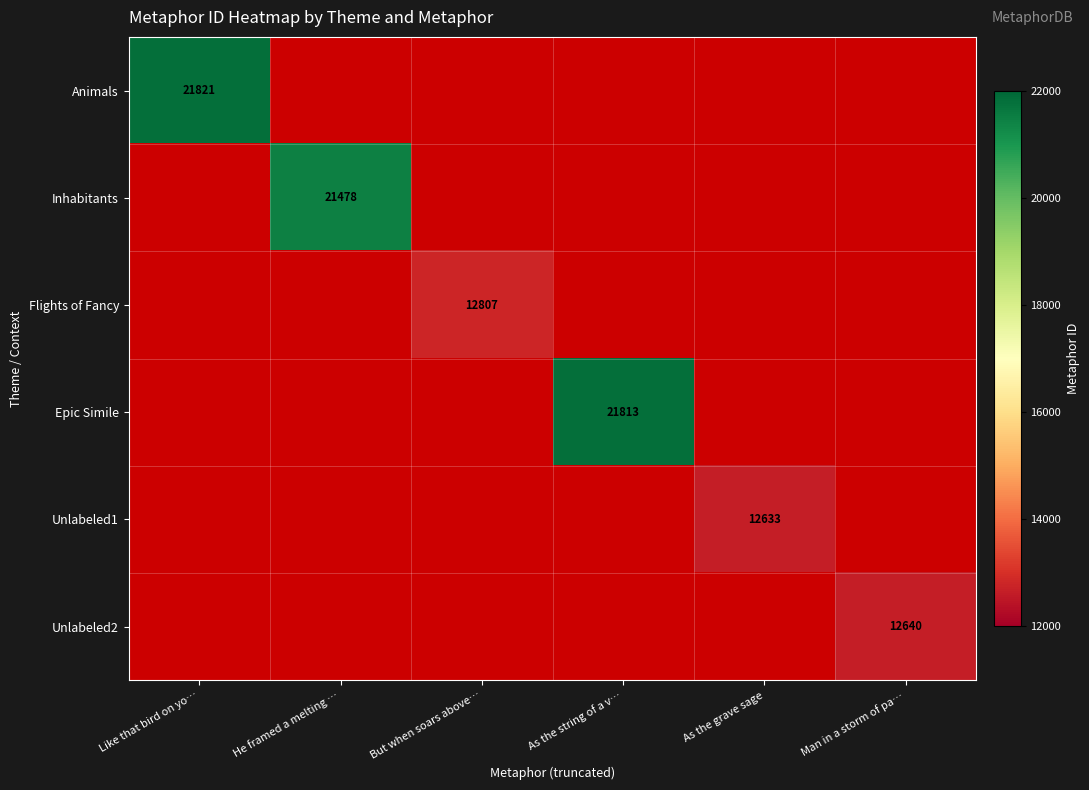

The Unlabeled2 series shows 12640 at Man in a storm of pa…. True or false?

True